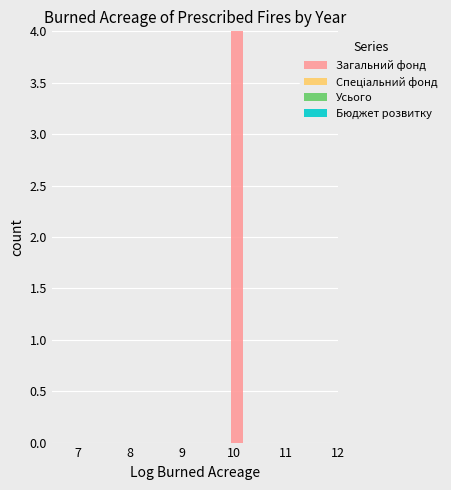

Read against the x-axis, roughly where is the centre of the tallest bar?

10.1